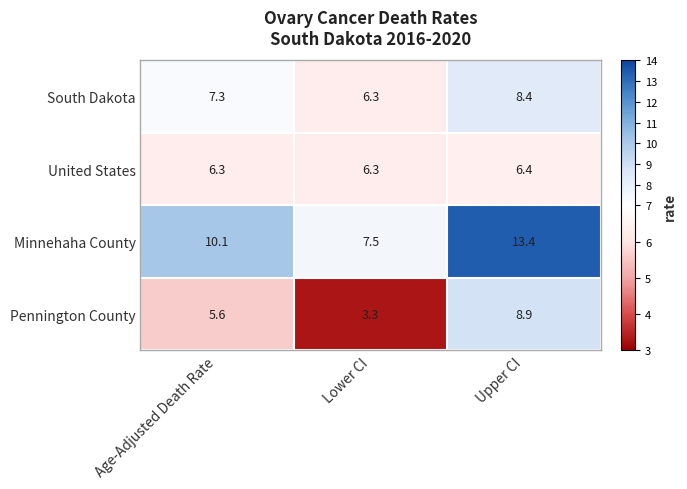

Which series has the largest total across all categories?

Minnehaha County